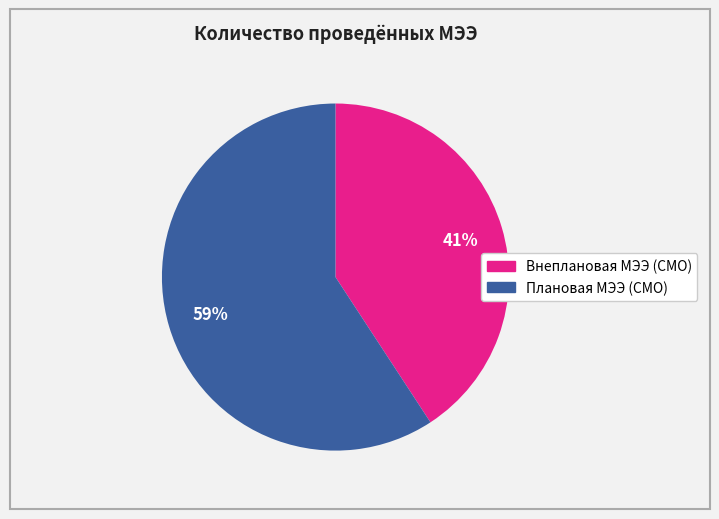

Is there any slice that represents more than half of the pie?

Yes